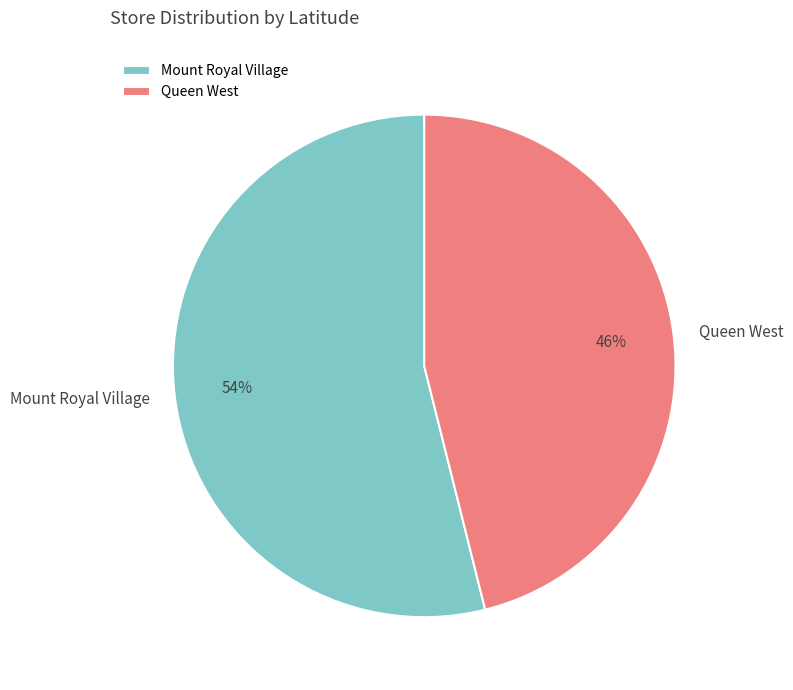

What percentage is the Queen West slice, to the nearest percent?

46%